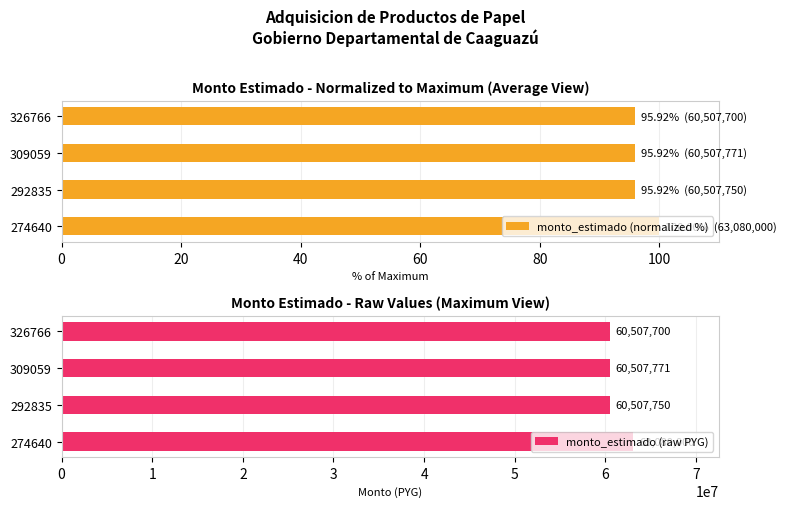

Where is monto_estimado (raw PYG) nearest to the value 61793850?

309059